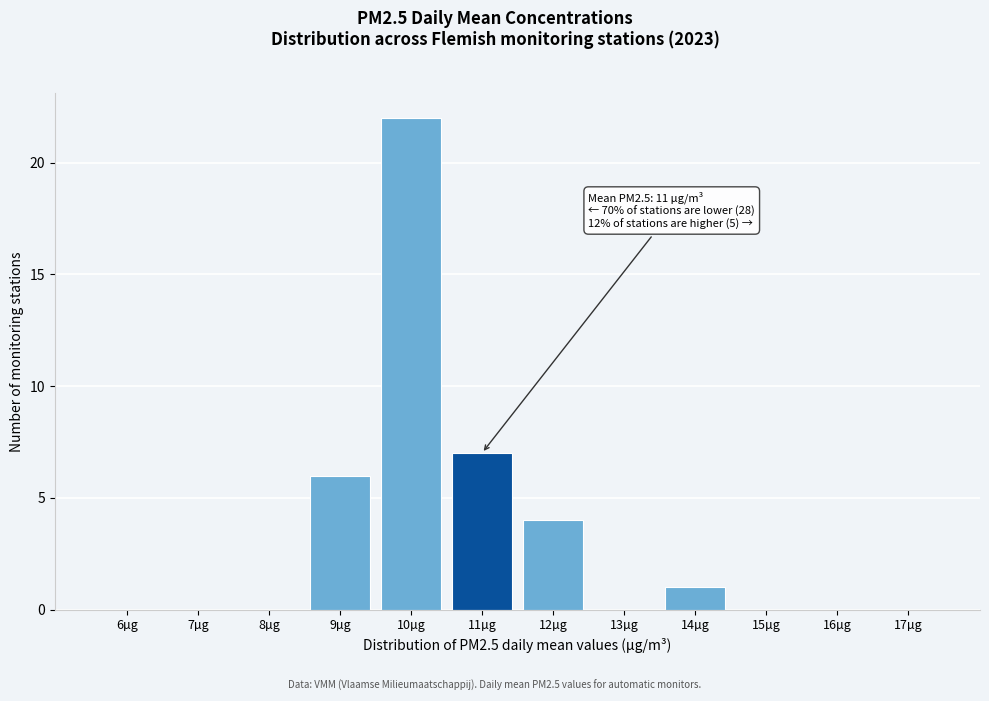

Reading left to right, transcribe all the data shown in this chart.

6µg=0	7µg=0	8µg=0	9µg=6	10µg=22	11µg=7	12µg=4	13µg=0	14µg=1	15µg=0	16µg=0	17µg=0